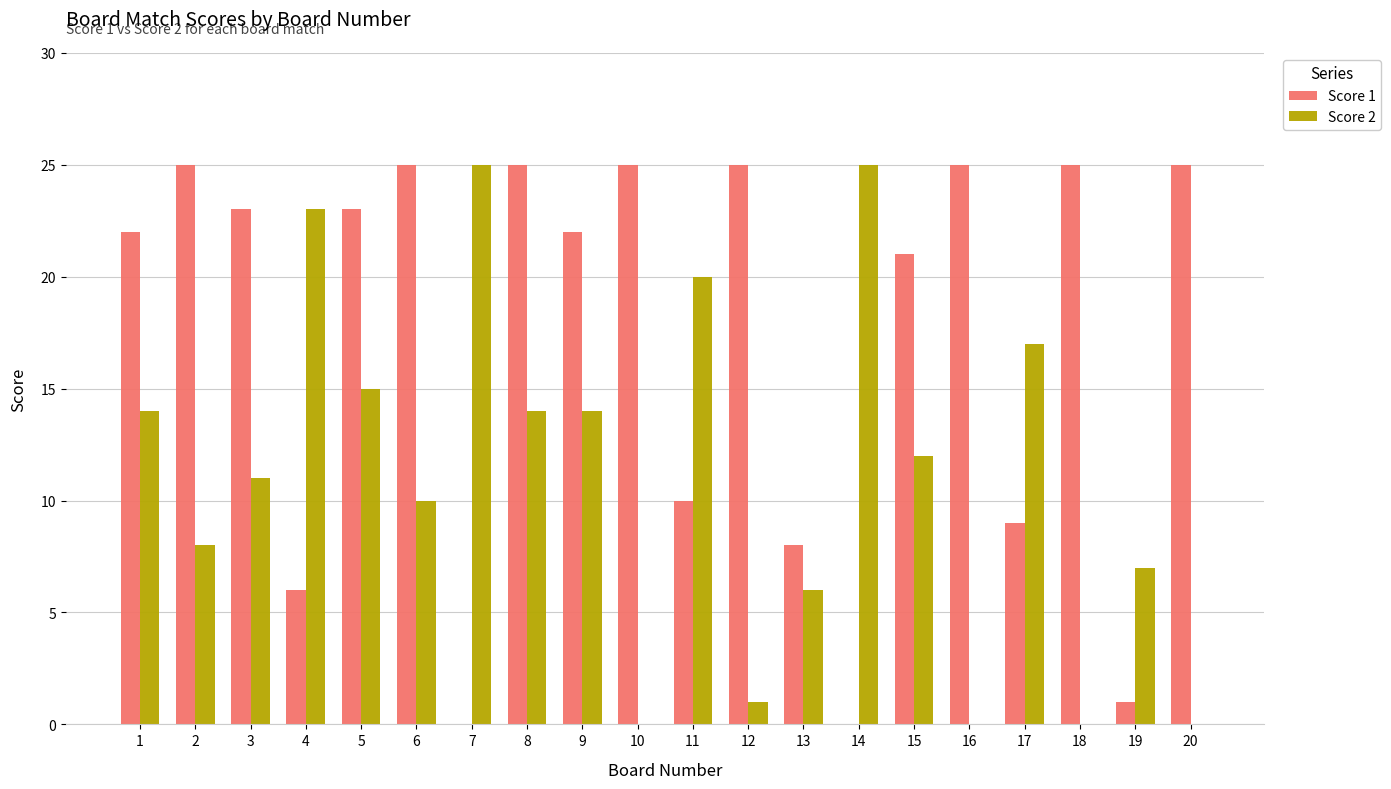

Which series has the largest total across all categories?

Score 1